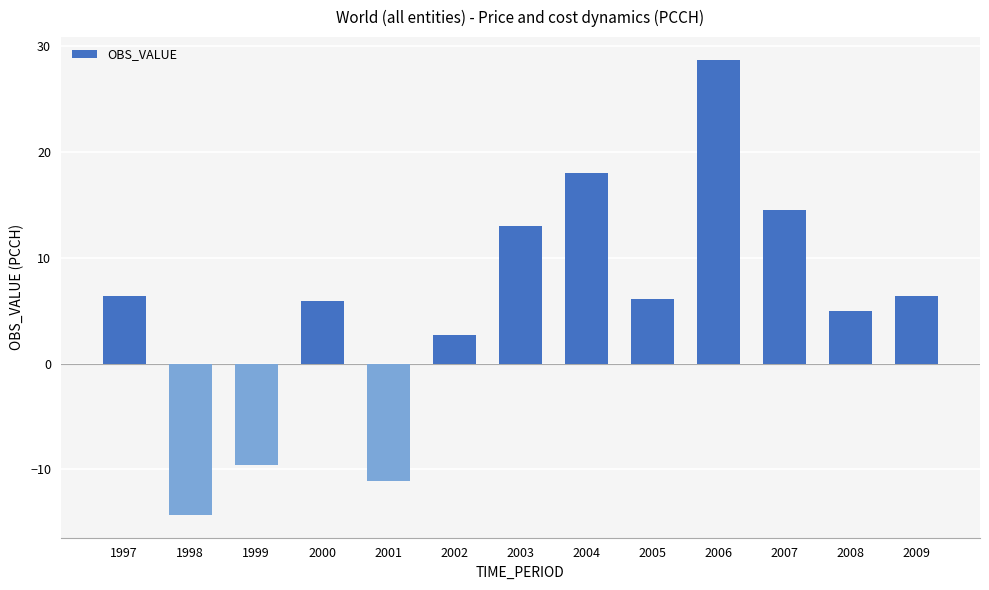

How many series are shown in this chart?

1